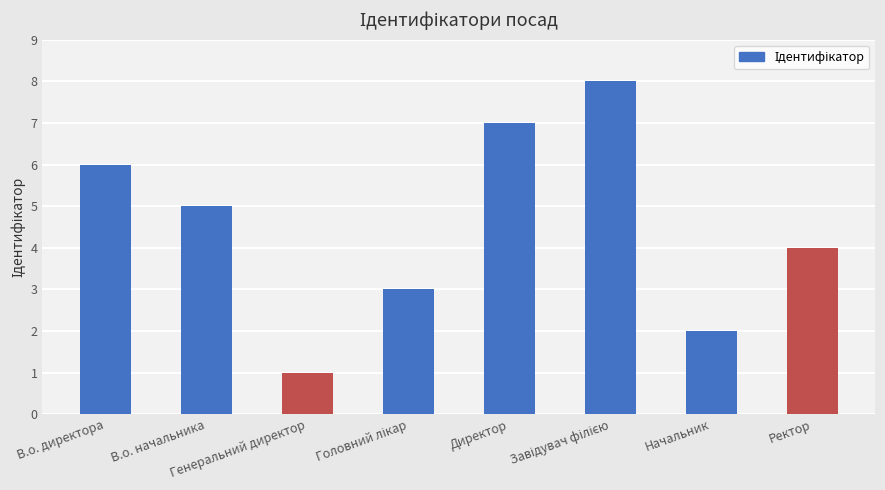

What is the greatest value displayed?

8